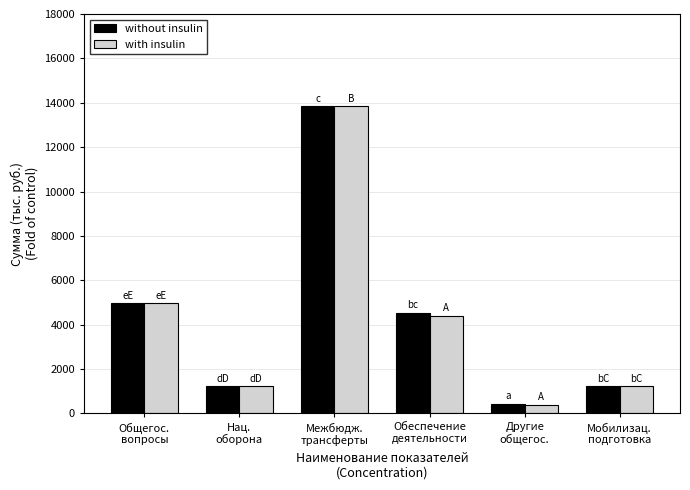

At which label does without insulin first exceed 4536?

Общегос.
вопросы